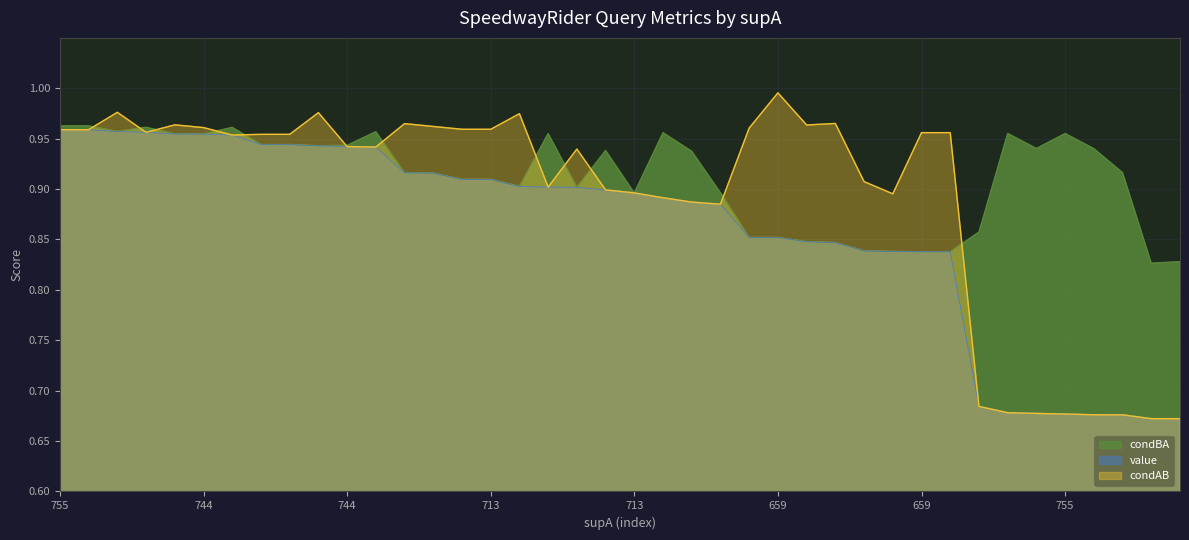

What are all the series names shown in the legend?

condBA, value, condAB